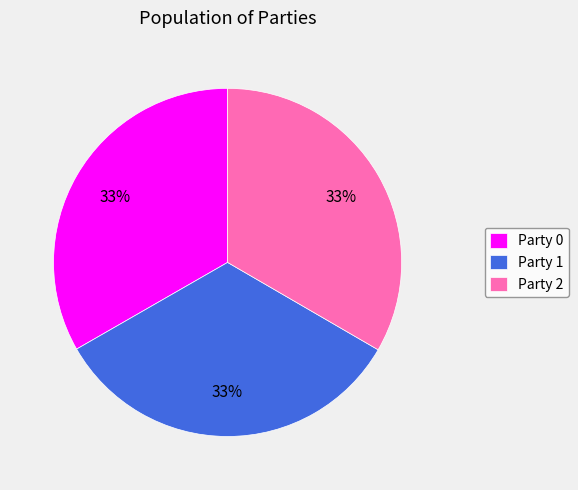

Approximately how many times larger is the value at Party 0 compared to Party 2?

1.0